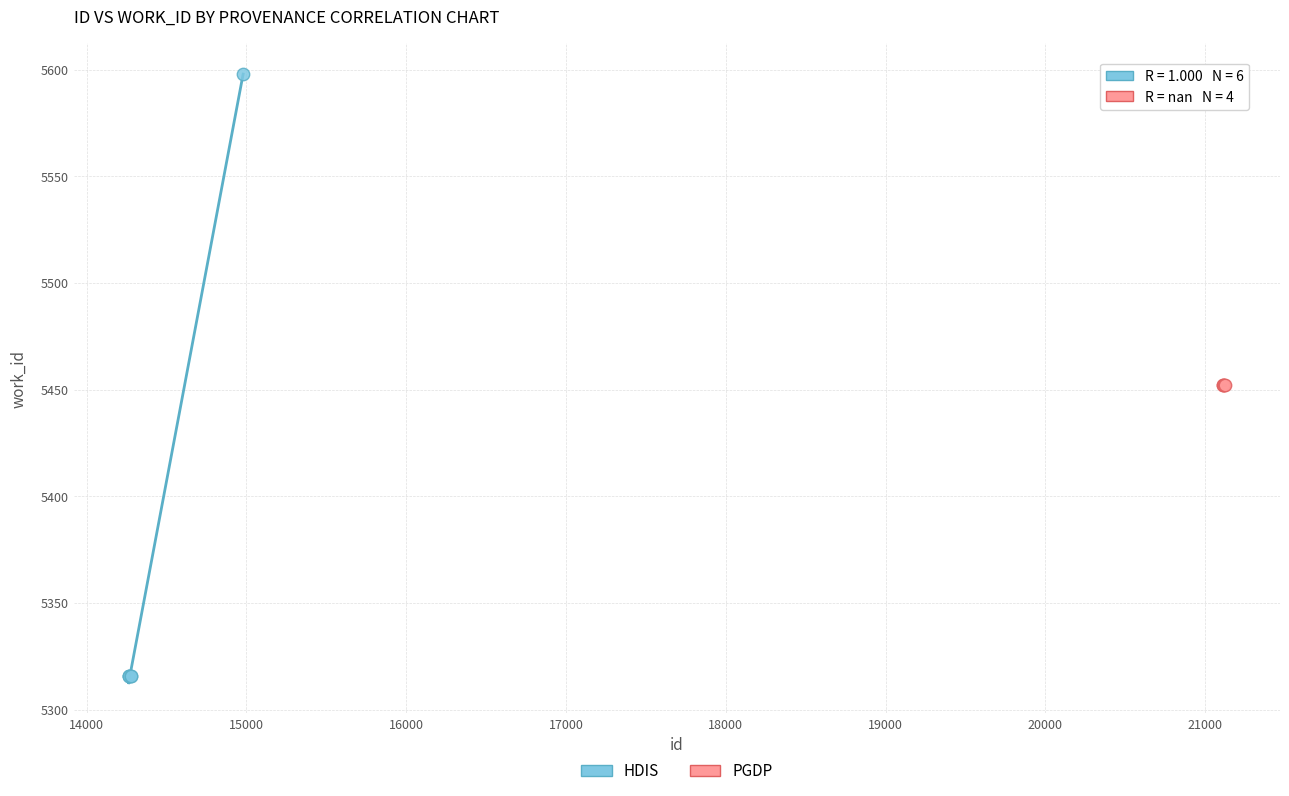

Which series reaches the maximum Y coordinate?

HDIS